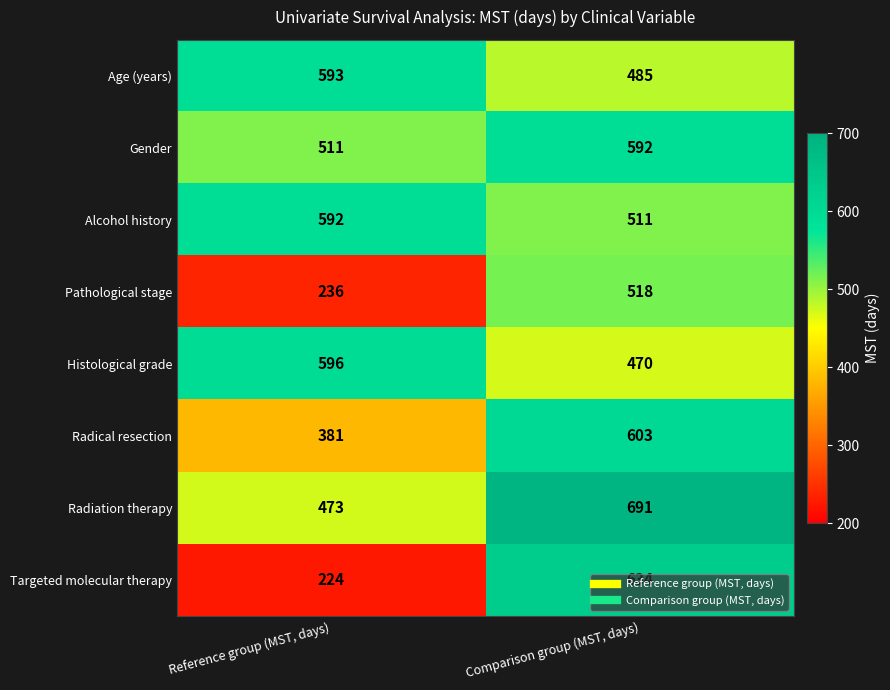

The Pathological stage series shows 236 at Reference group (MST, days). True or false?

True